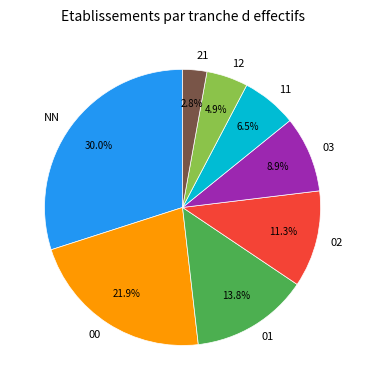

What percentage is the 01 slice, to the nearest percent?

14%